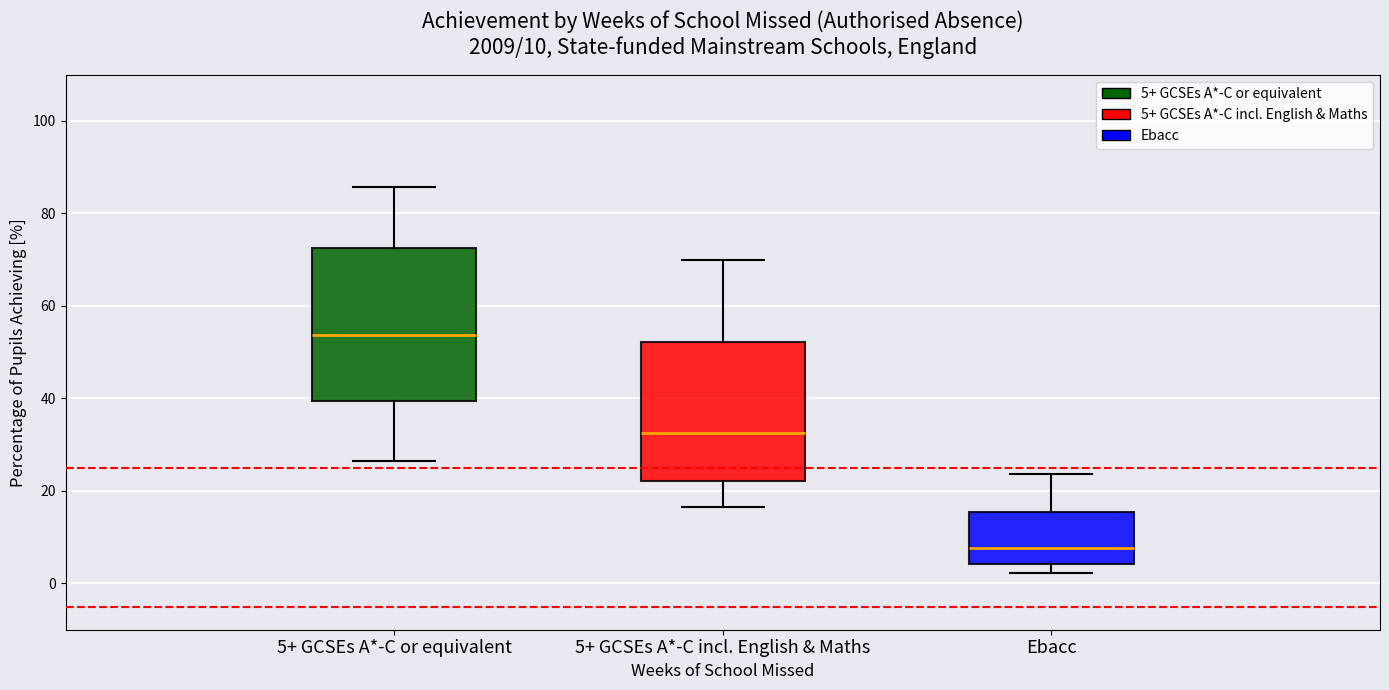

Which box's median line is the highest?

5+ GCSEs A*-C or equivalent